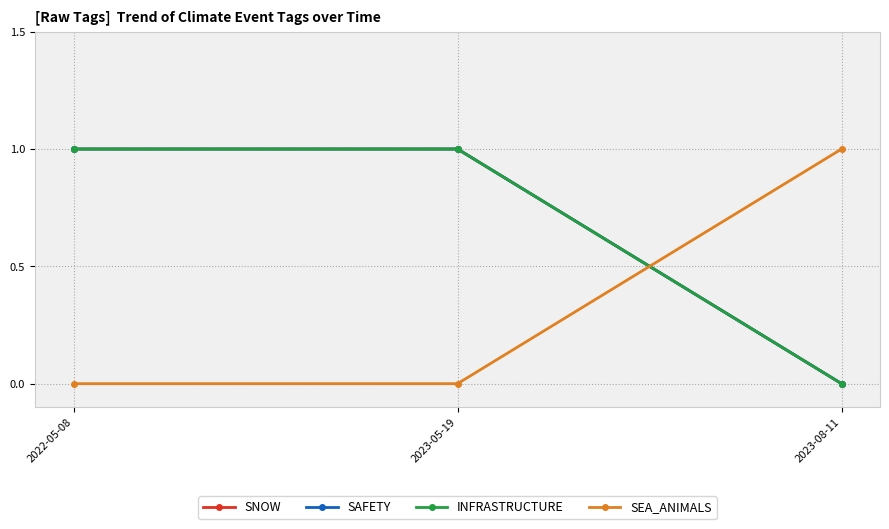

Does the chart have visible grid lines?

Yes